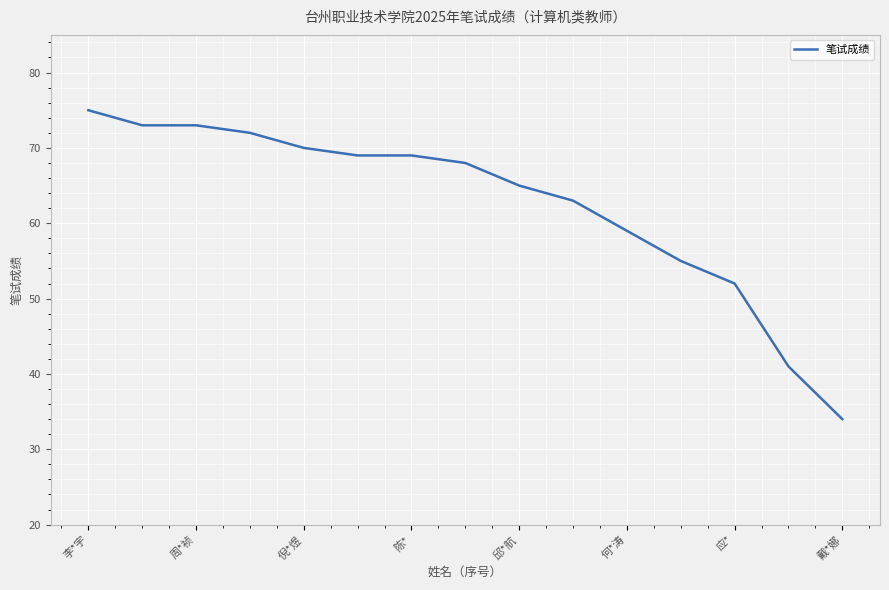

What is the minimum value shown in the chart?

34